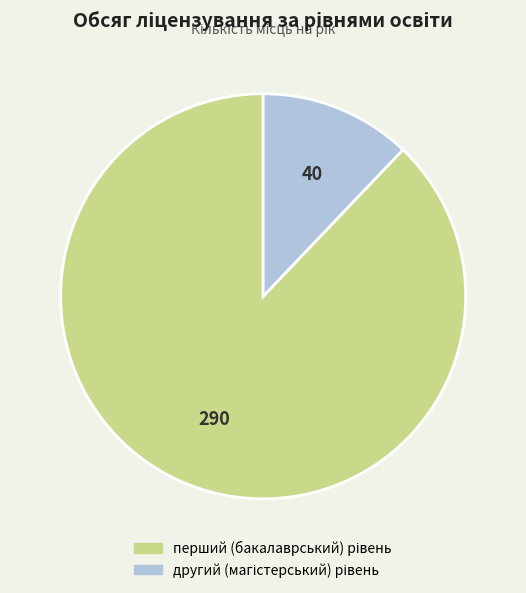

How many segments does this pie chart have?

2